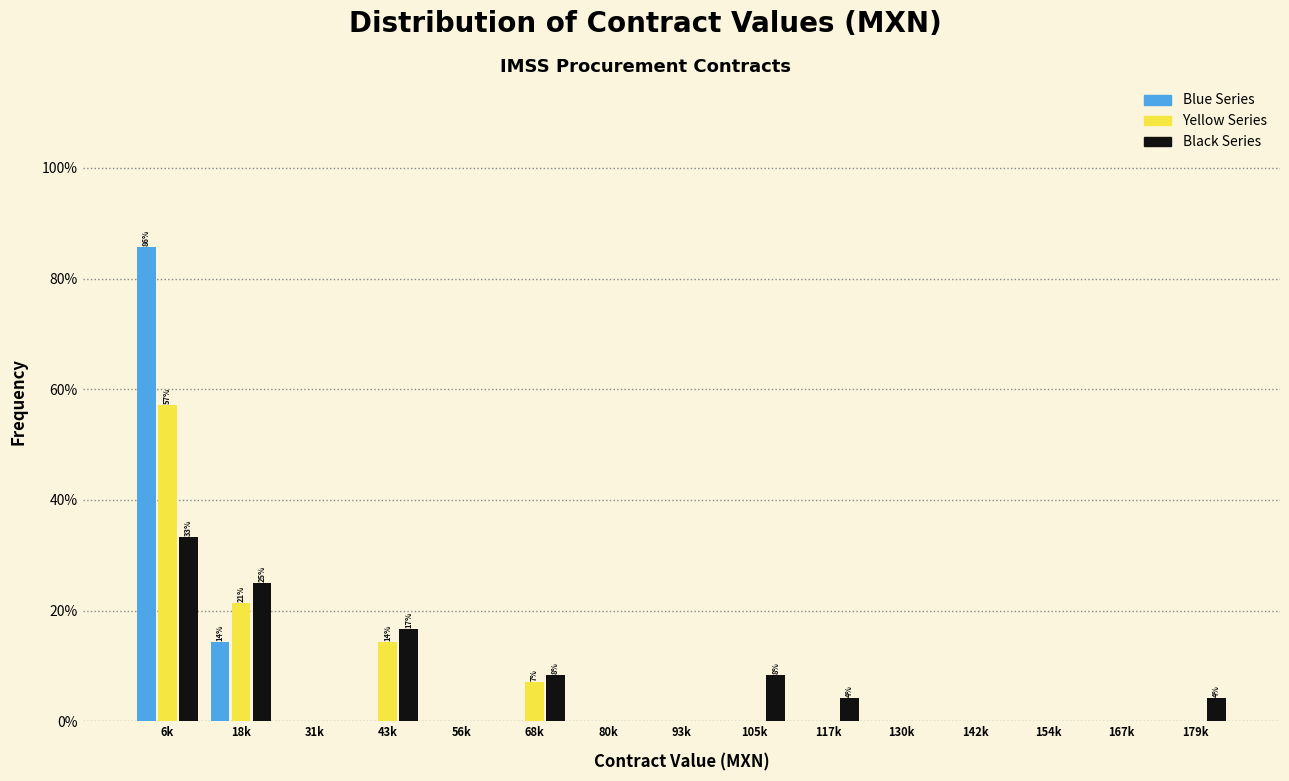

Are the bars grouped side by side (vs. stacked)?

Yes